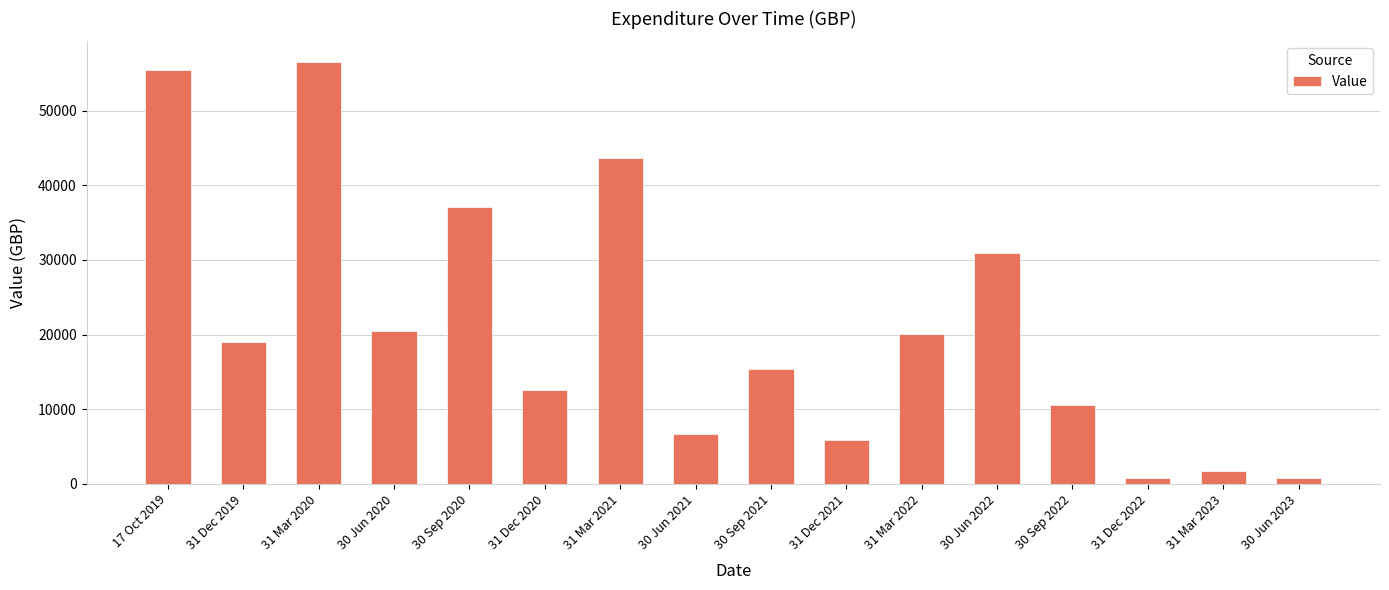

How many distinct data groups are displayed?

1